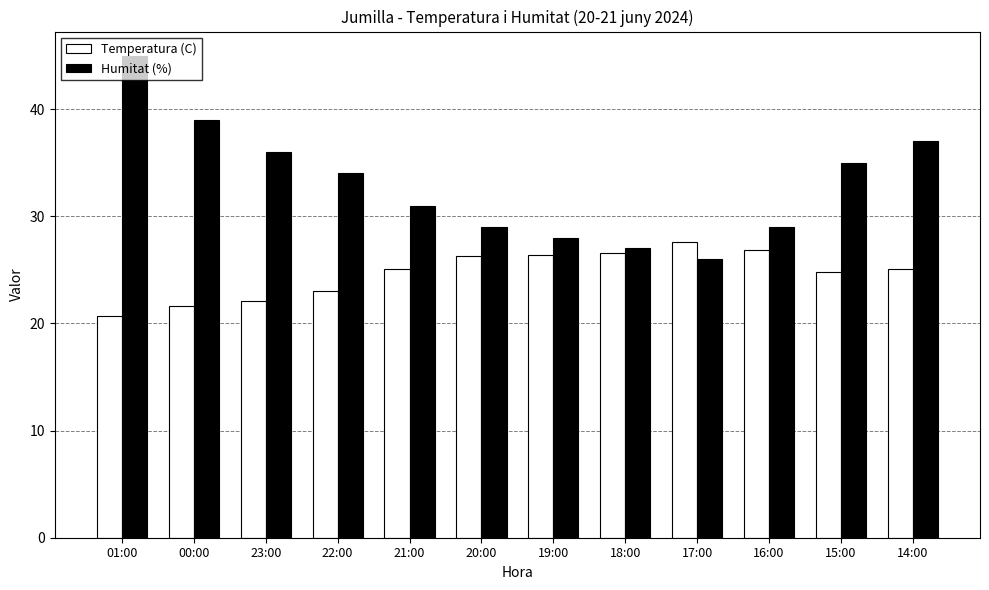

What are all the series names shown in the legend?

Temperatura (C), Humitat (%)